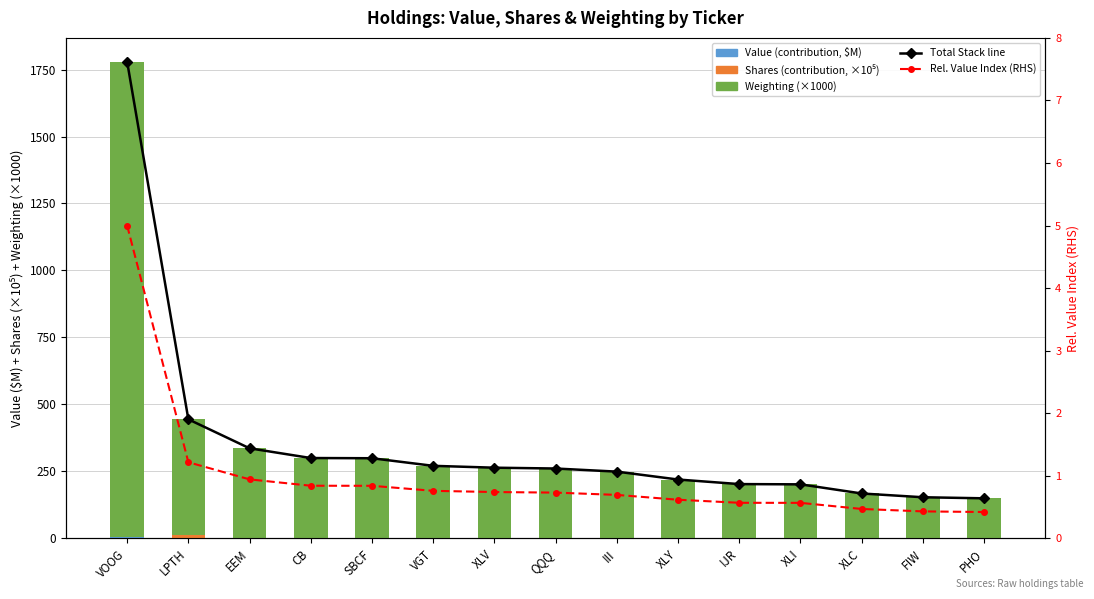

What is the approximate value of Weighting (×1000) at VOOG?

1774.0